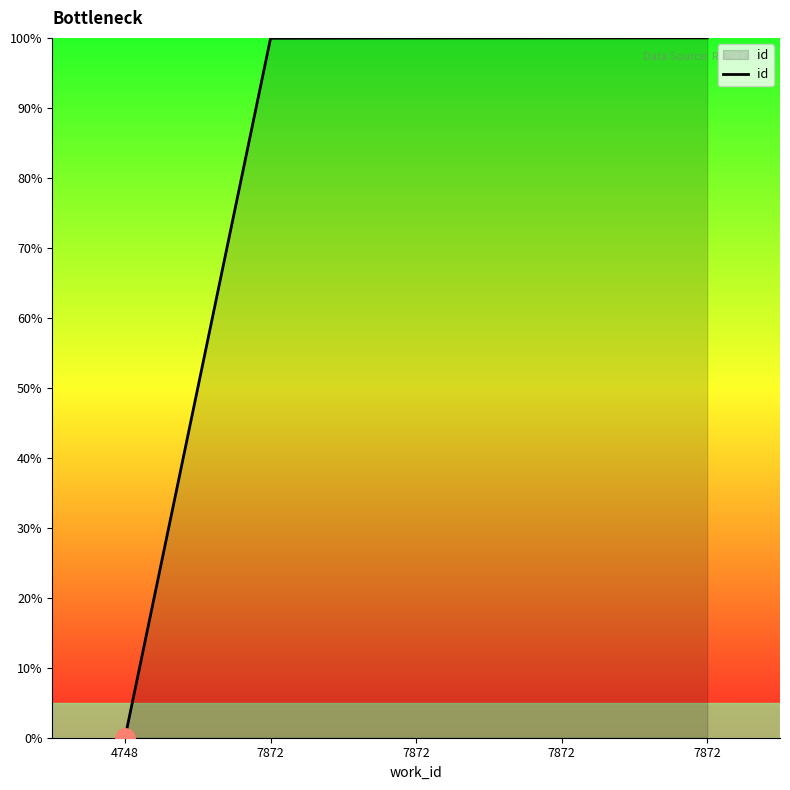

The chart shows a value of 174.5 at 7872. True or false?

False